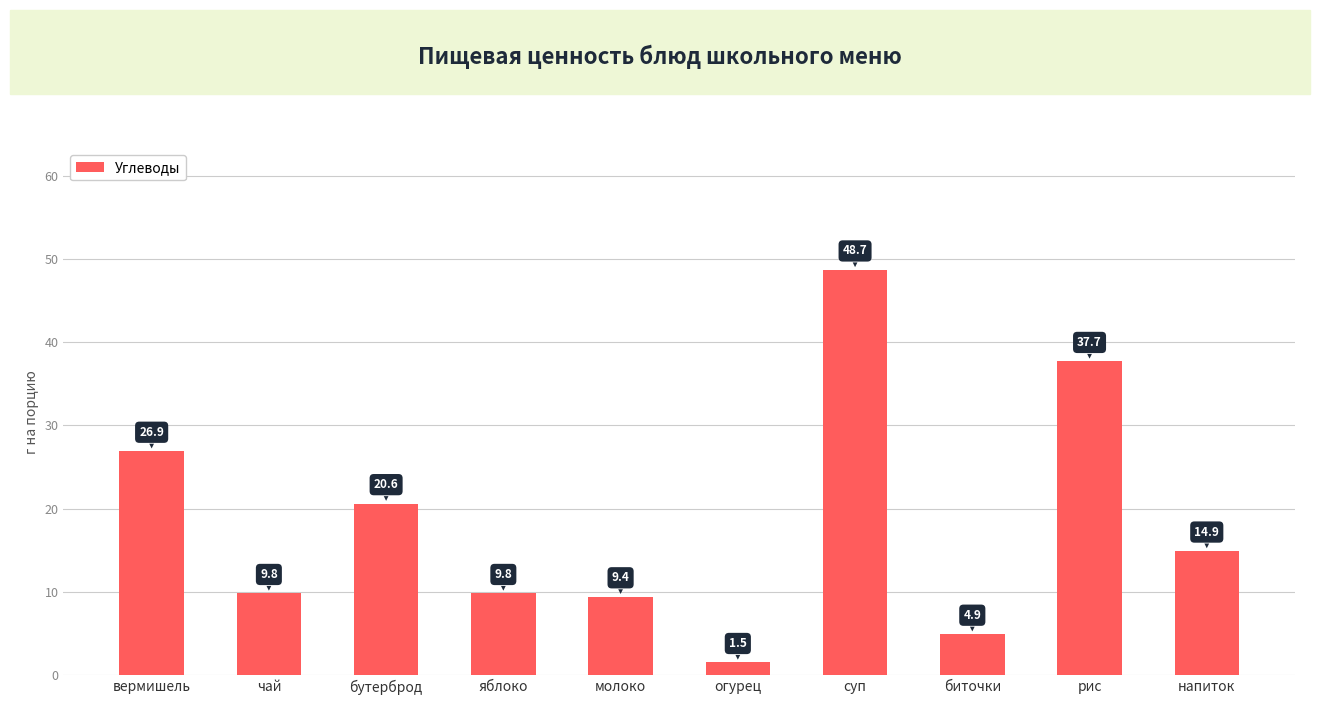

At which category does the chart reach its minimum across all series?

огурец